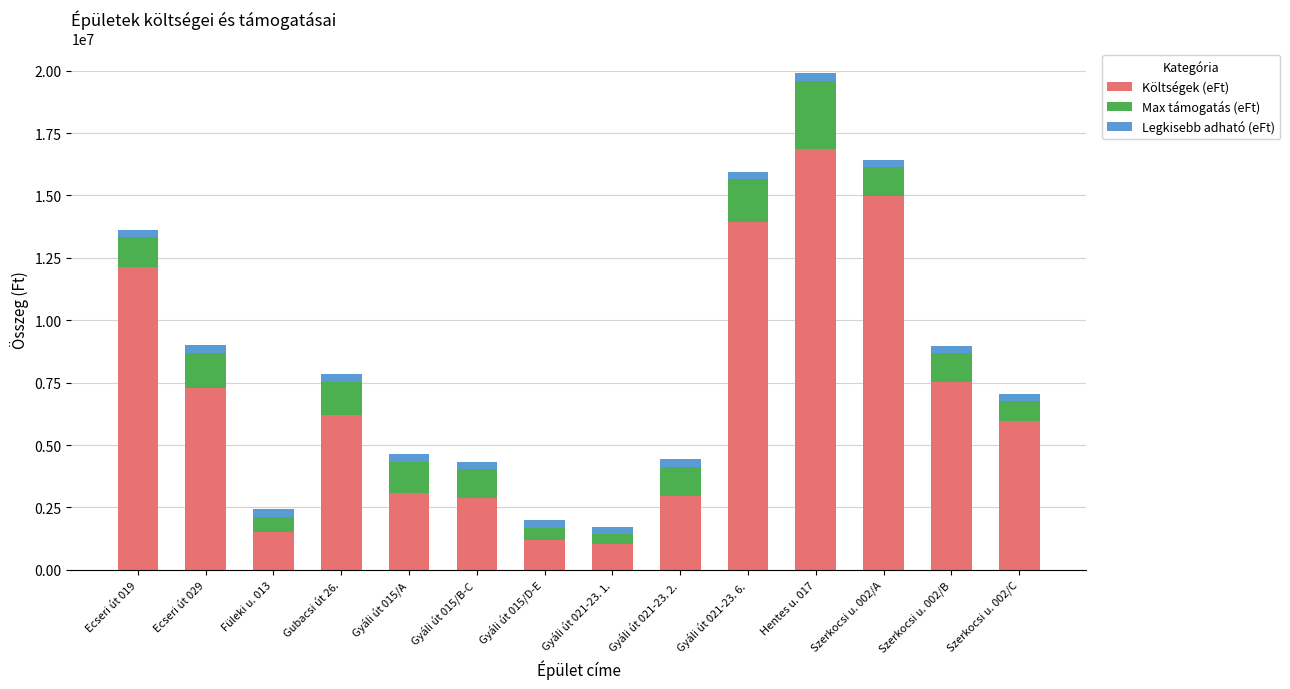

At which category is the sum across all series the highest?

Hentes u. 017